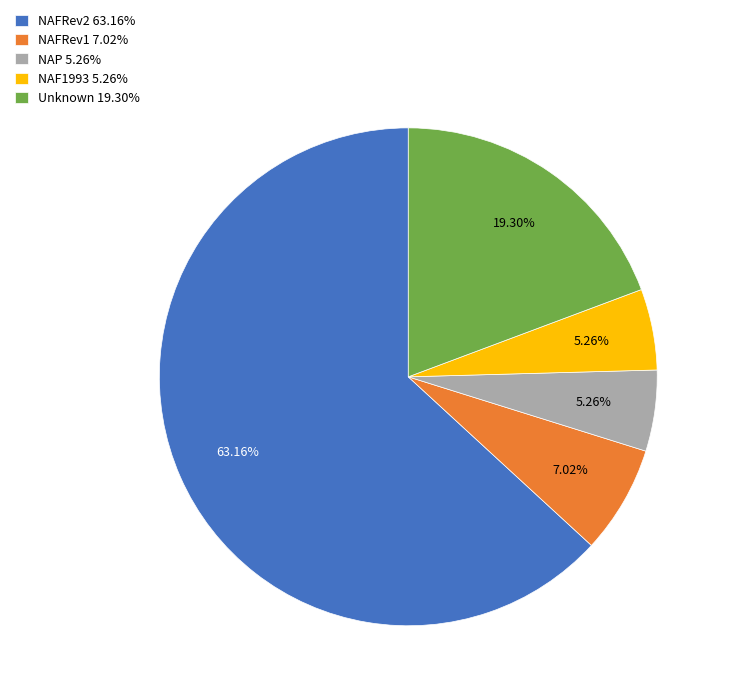

How many segments does this pie chart have?

5